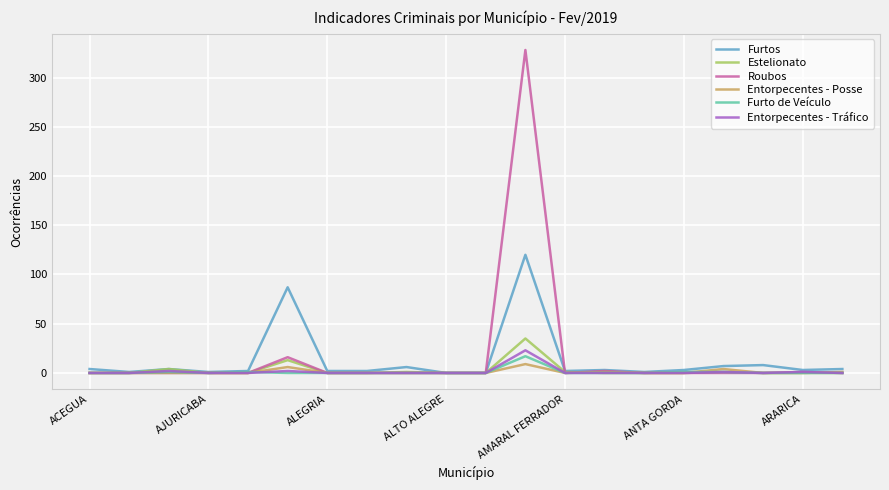

Which series has the largest range (max minus min)?

Roubos